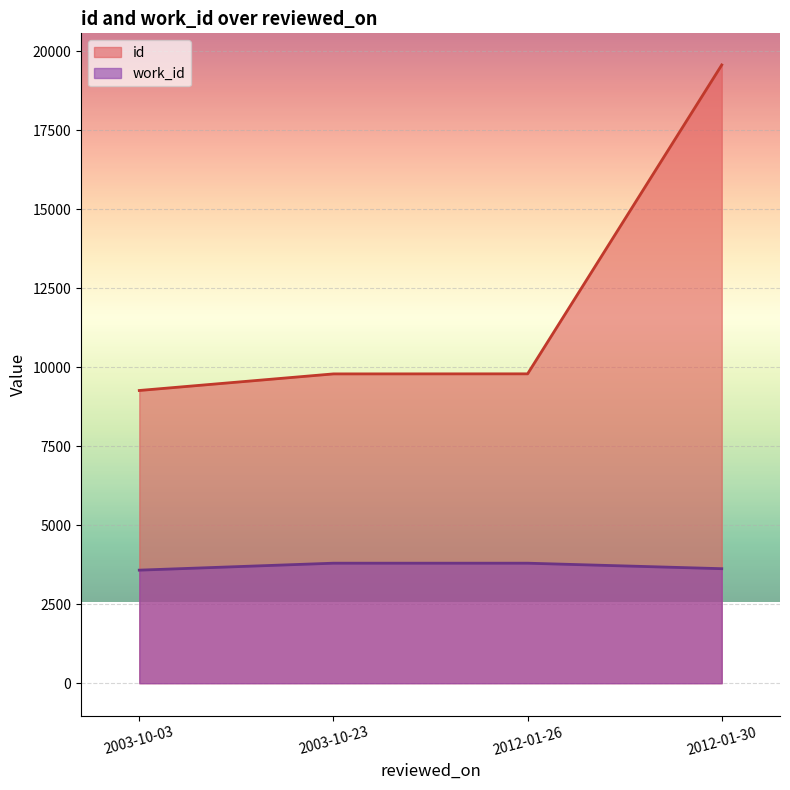

True or false: id and work_id cross at least once.

False